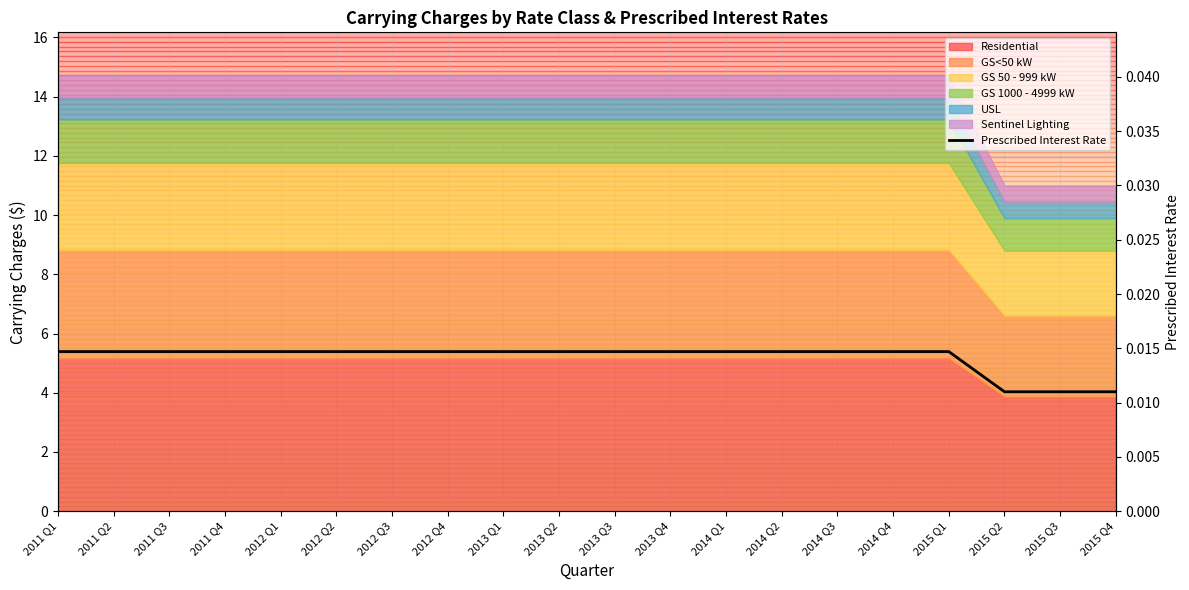

How many values are between 0 and 1?

20